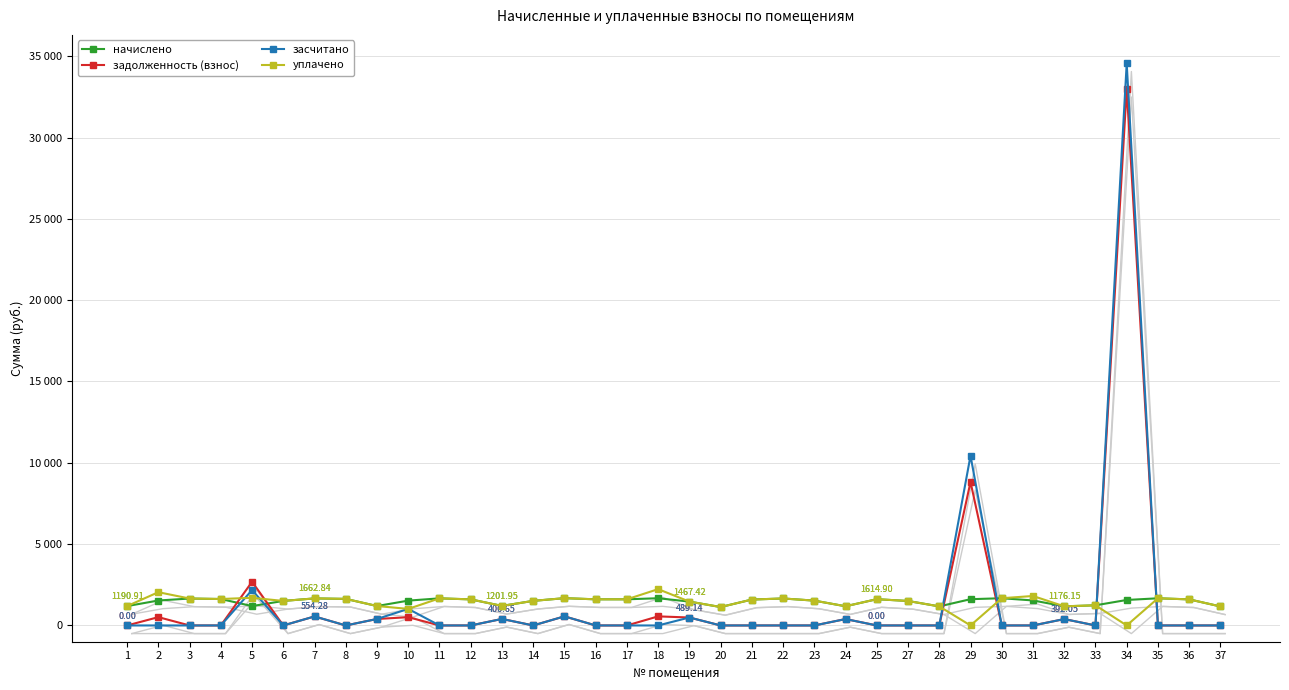

What are all the series names shown in the legend?

начислено, задолженность (взнос), засчитано, уплачено